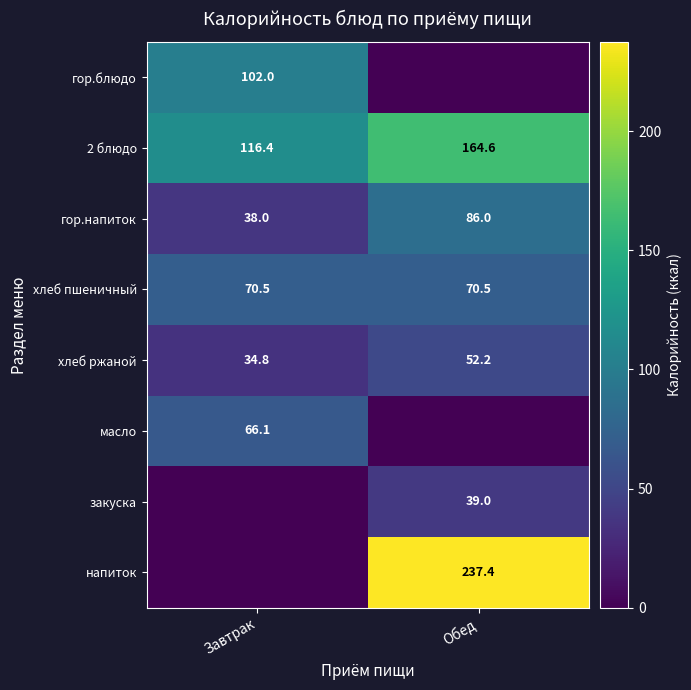

What is the spread (max minus min) of values at Завтрак?

116.4